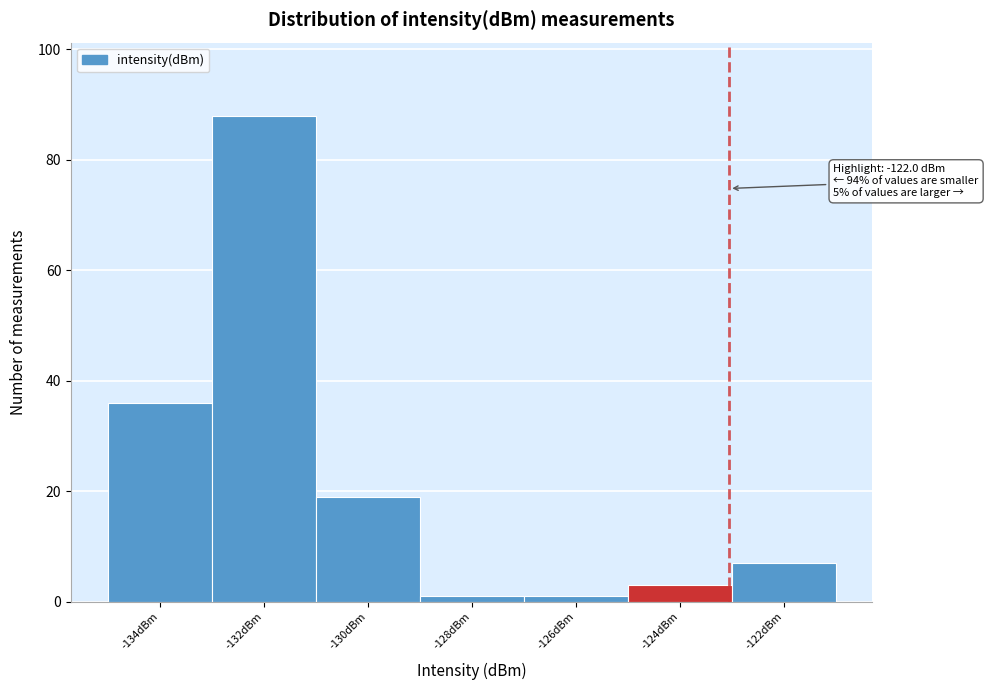

Reading left to right, what are all the values shown in this chart?

-134dBm=36	-132dBm=88	-130dBm=19	-128dBm=1	-126dBm=1	-124dBm=3	-122dBm=7